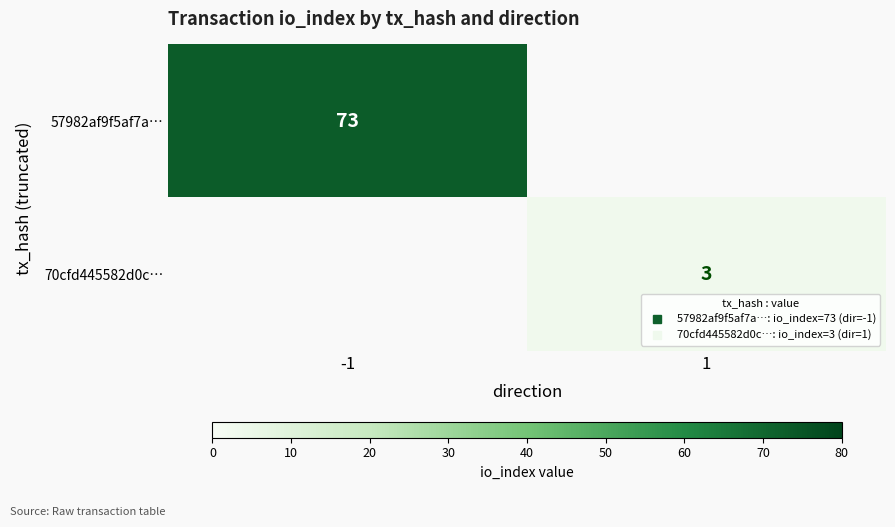

Rank the series at -1 from highest to lowest value.

57982af9f5af7a…, 70cfd445582d0c…